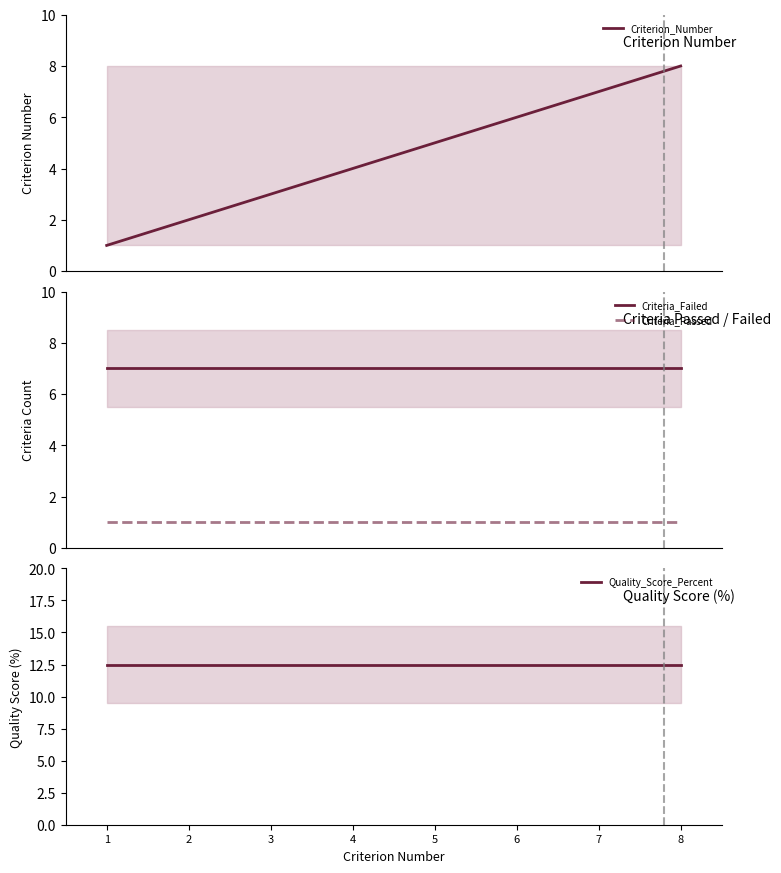

Reading left to right, what are all the values shown in this chart?

Criterion_Number: 1.0	2.0	3.0	4.0	5.0	6.0	7.0	8.0
Criteria_Failed: 7.0	7.0	7.0	7.0	7.0	7.0	7.0	7.0
Criteria_Passed: 1.0	1.0	1.0	1.0	1.0	1.0	1.0	1.0
Quality_Score_Percent: 12.5	12.5	12.5	12.5	12.5	12.5	12.5	12.5